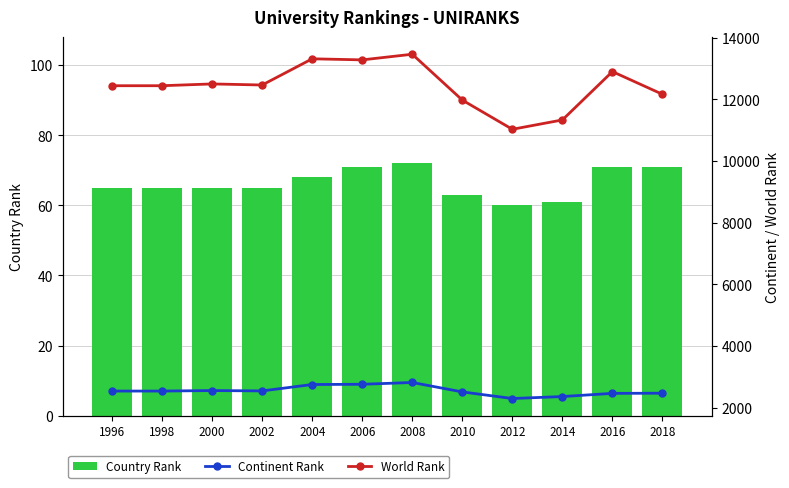

The value of Continent Rank at 1998 is 3578. True or false?

False